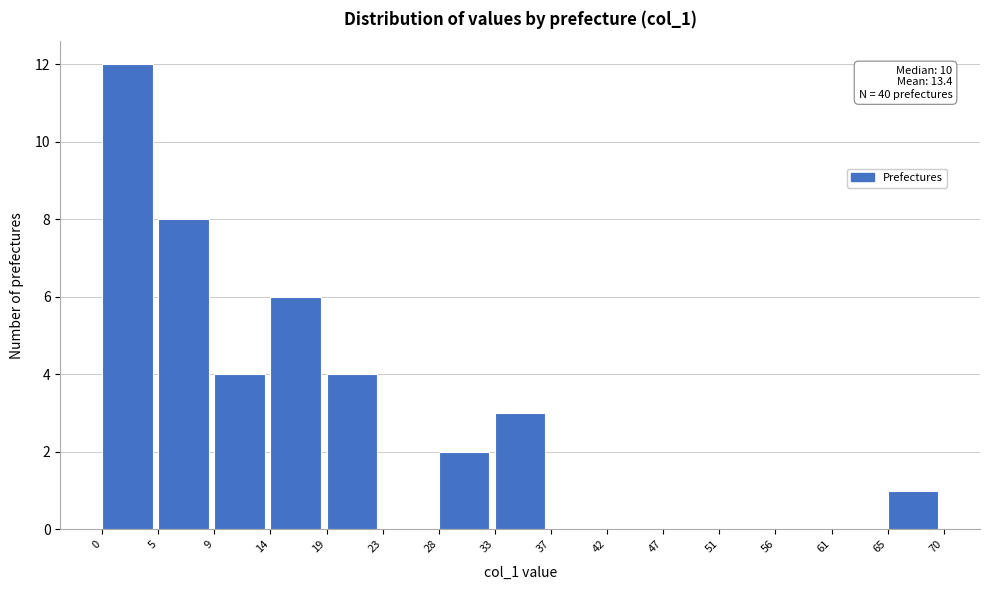

Which range on the x-axis has the tallest bar?

0 to 5